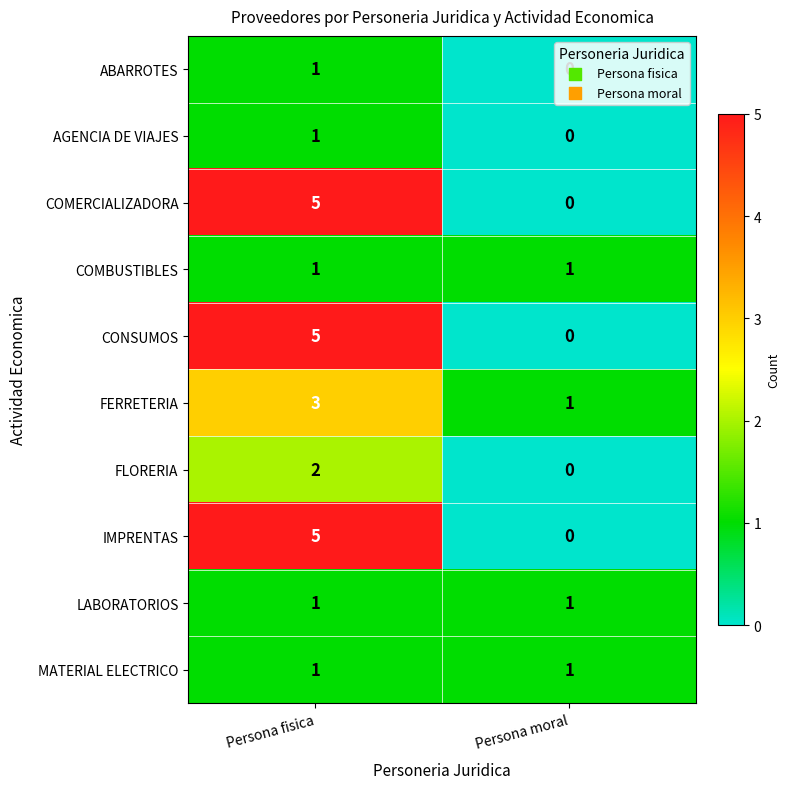

What is the sum of all FERRETERIA values?

4